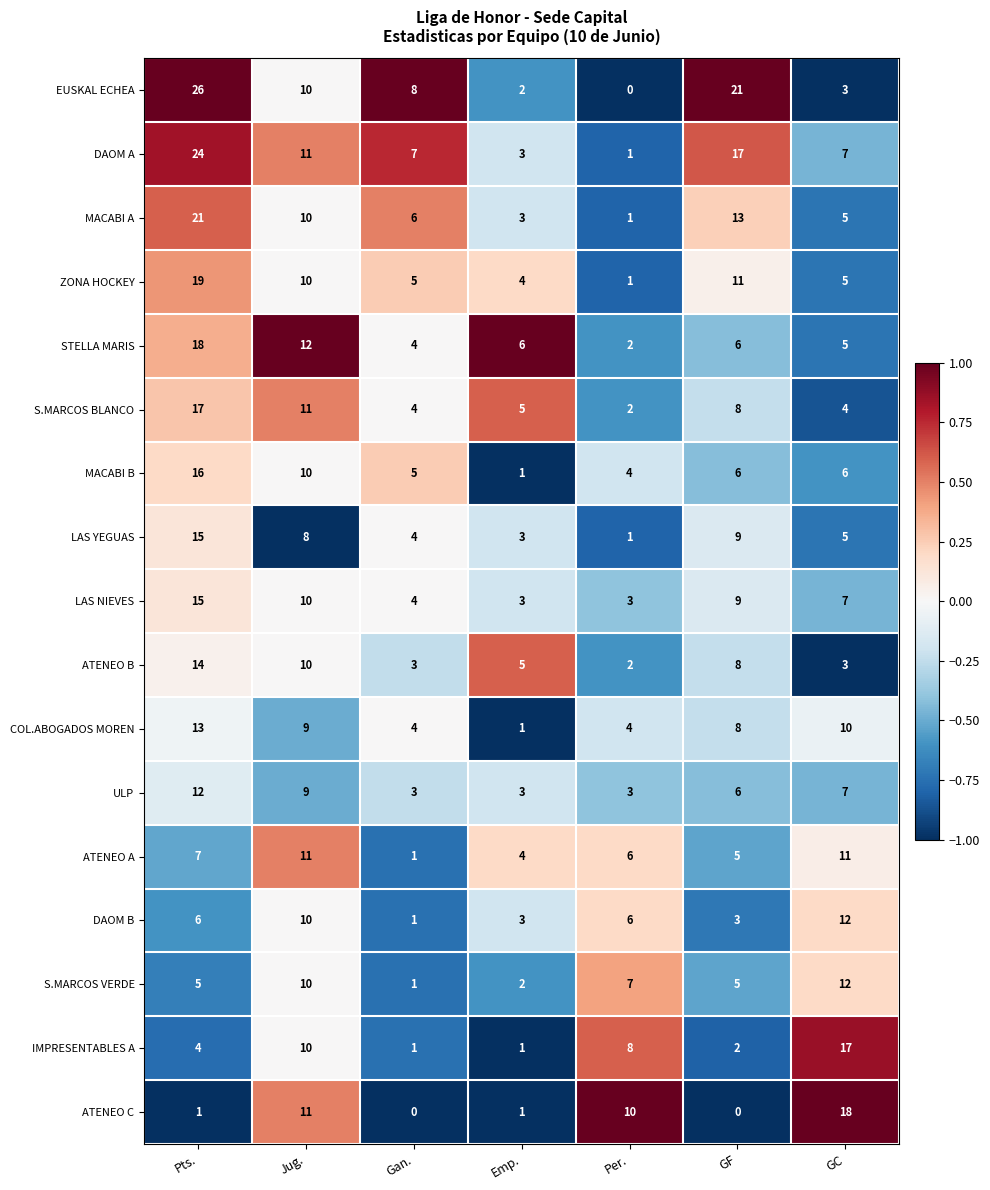

What is the sum of the STELLA MARIS values at GF and Gan.?

10